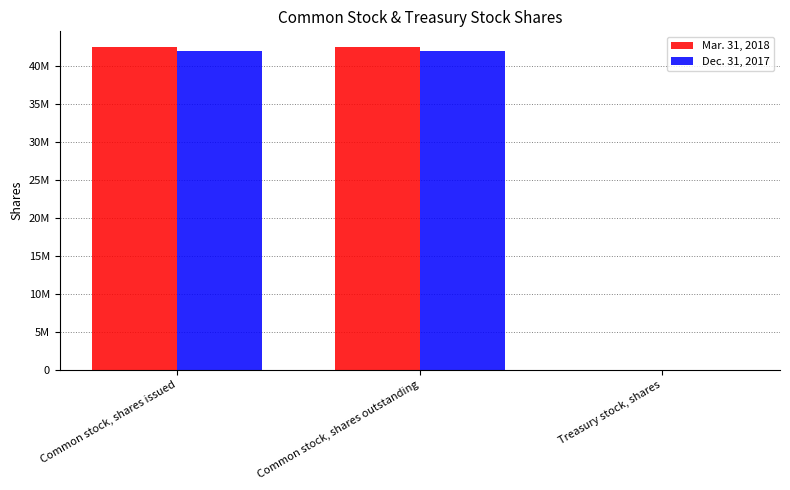

What are all the series names shown in the legend?

Mar. 31, 2018, Dec. 31, 2017